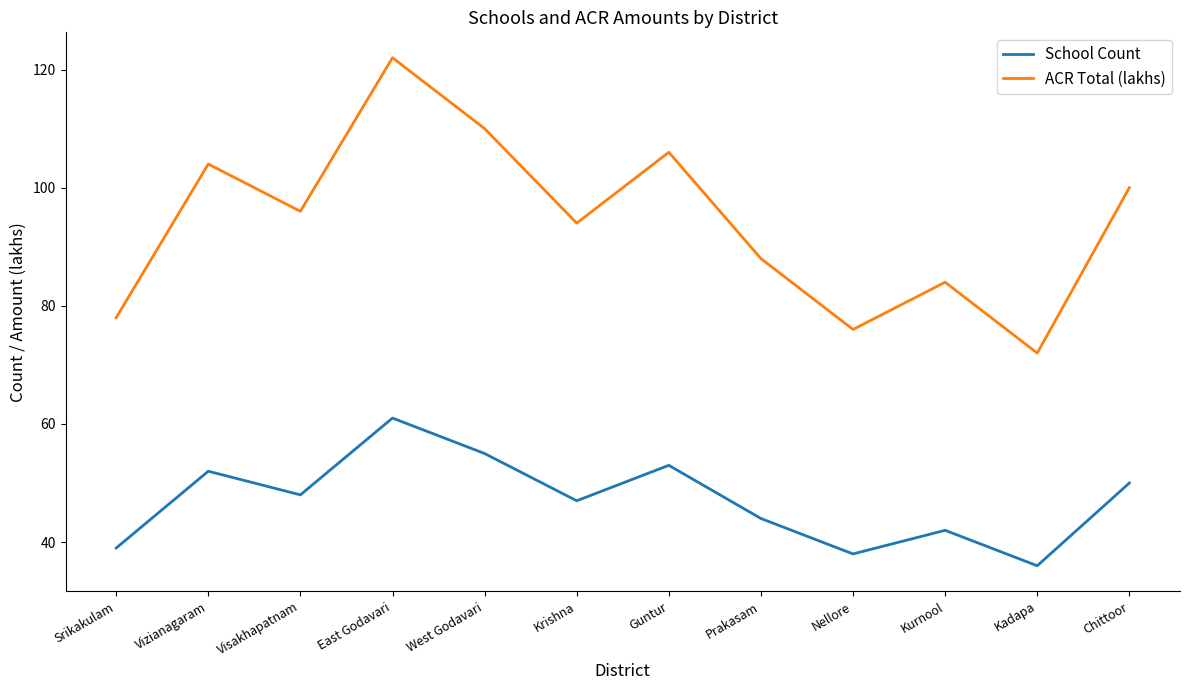

What is the minimum value shown in the chart?

36